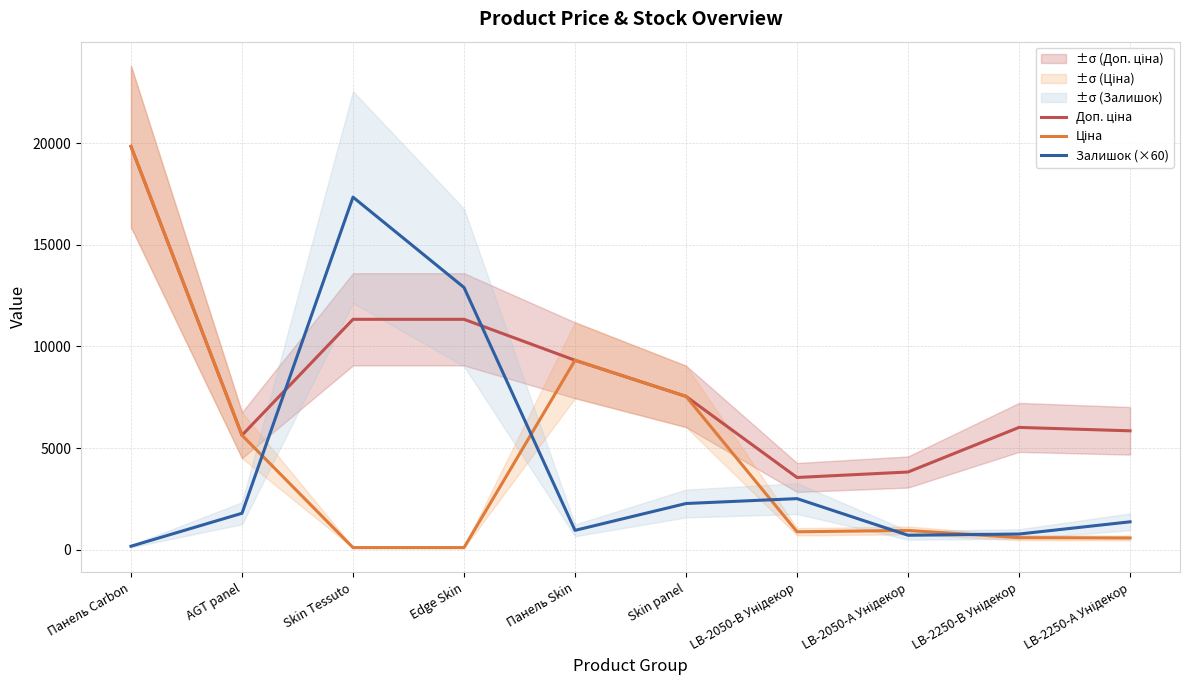

Is it true that Залишок (×60) equals 2280.0 at Skin panel?

True